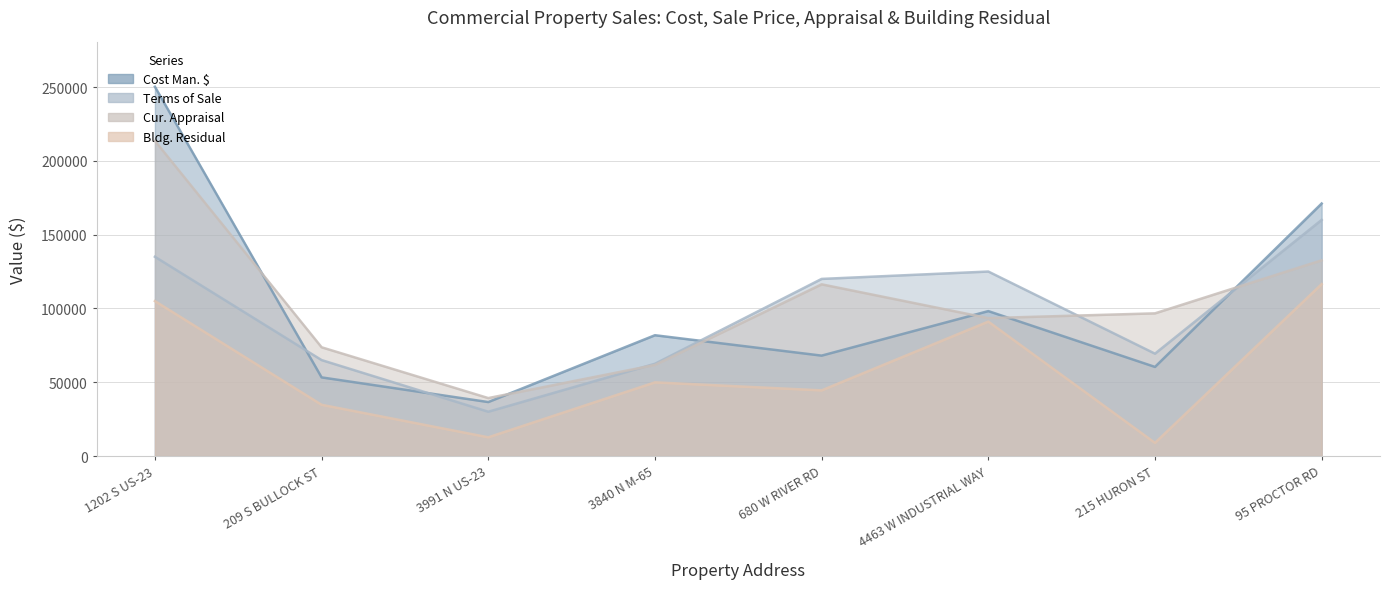

At how many categories does at least one series exceed 188657?

1